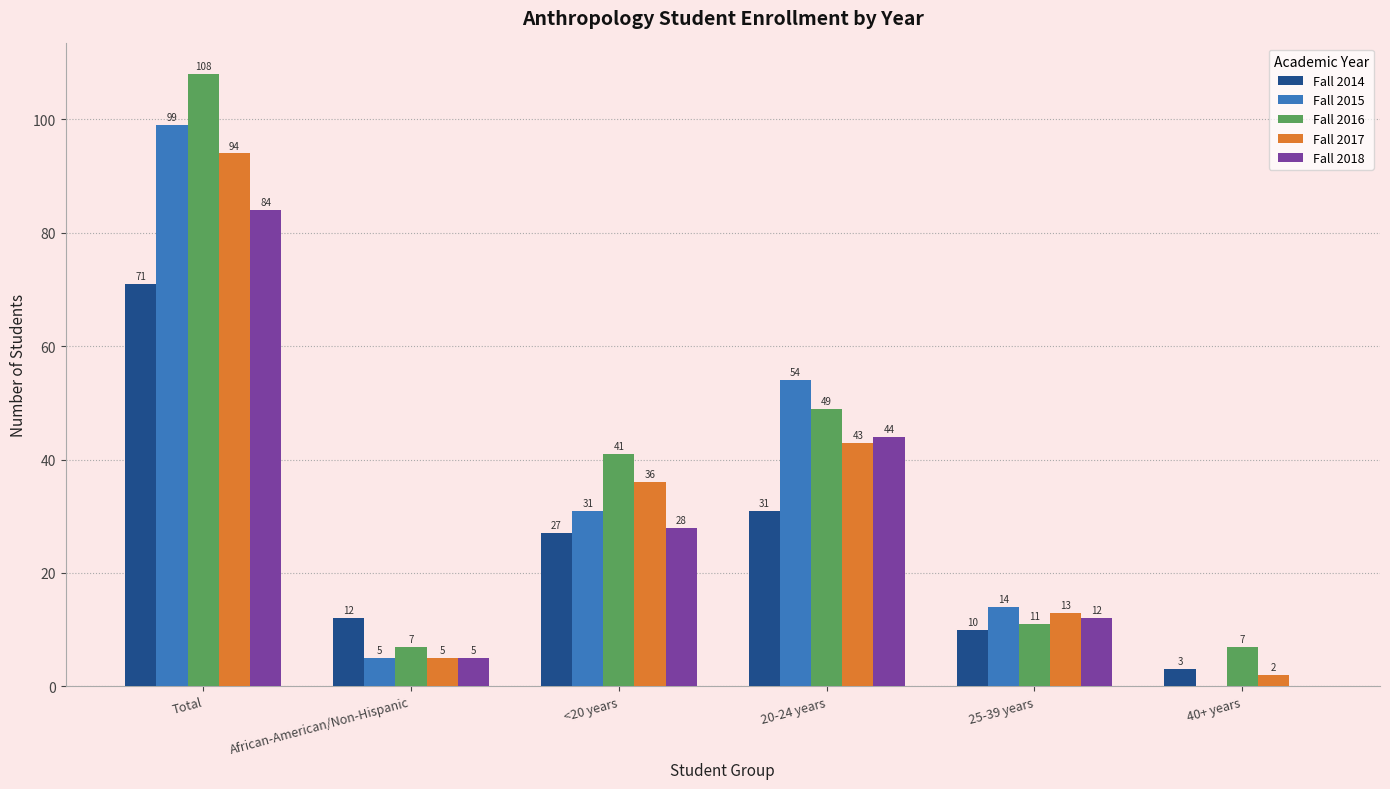

Between <20 years and 20-24 years, which series saw the biggest shift?

Fall 2015